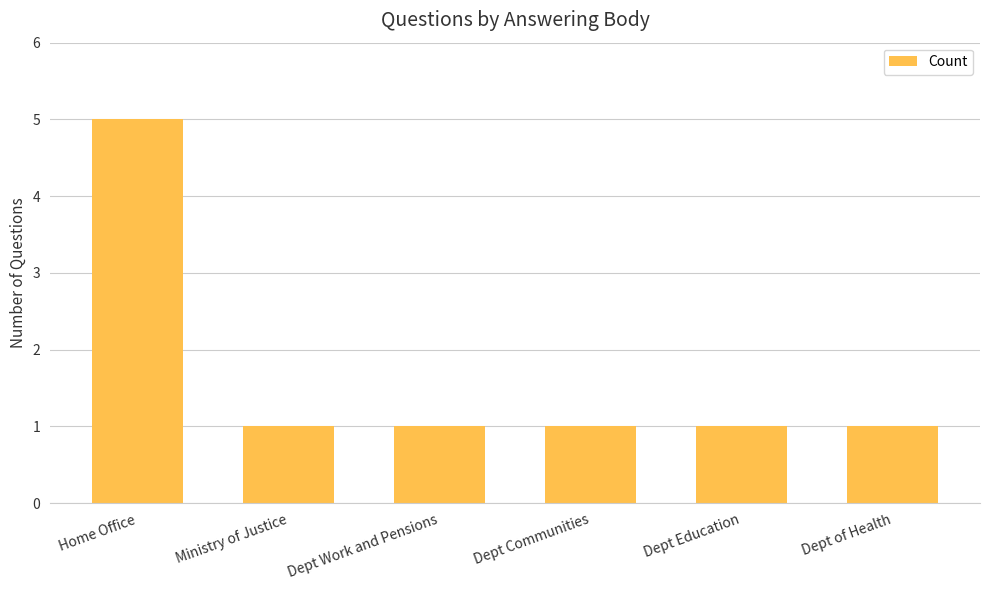

Count the values in the range 1 to 2.

5